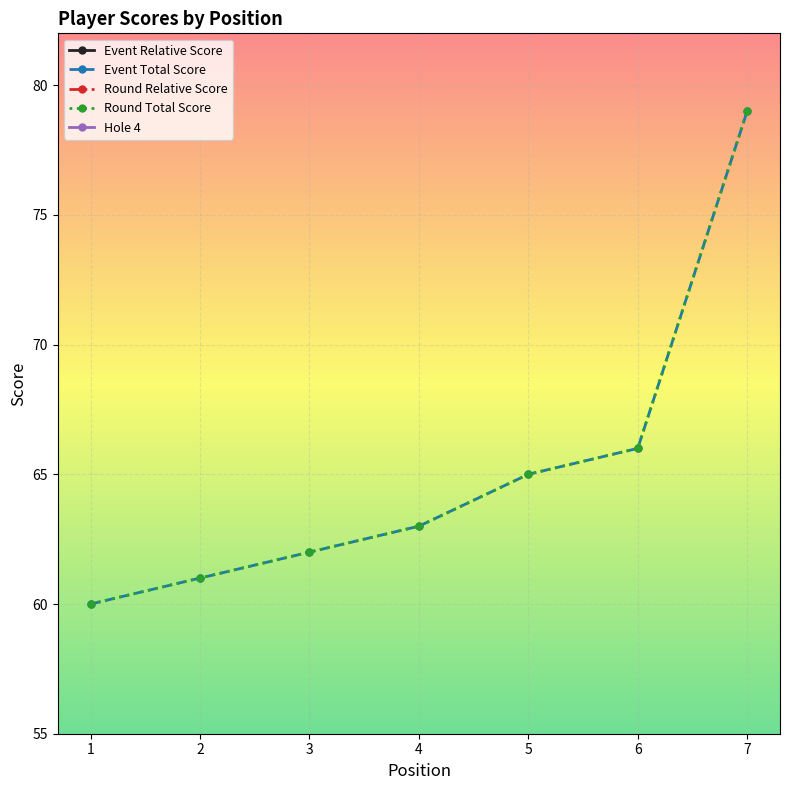

Is the value of Event Relative Score at 3 greater than the value of Hole 4 at 3?

No